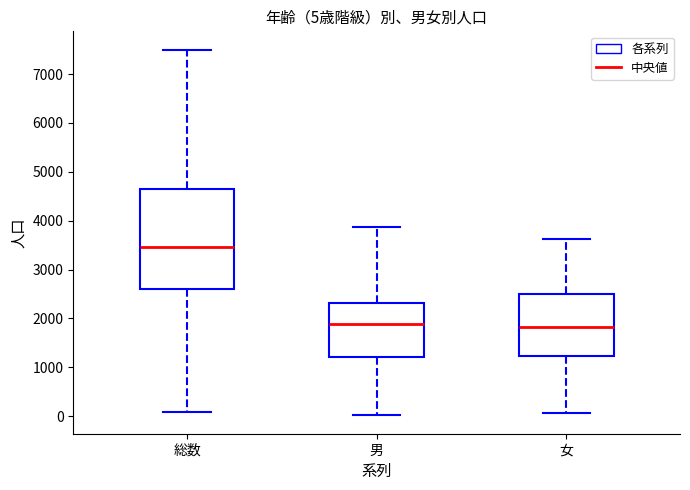

Which box is the tallest, from its lower edge to its upper edge?

総数